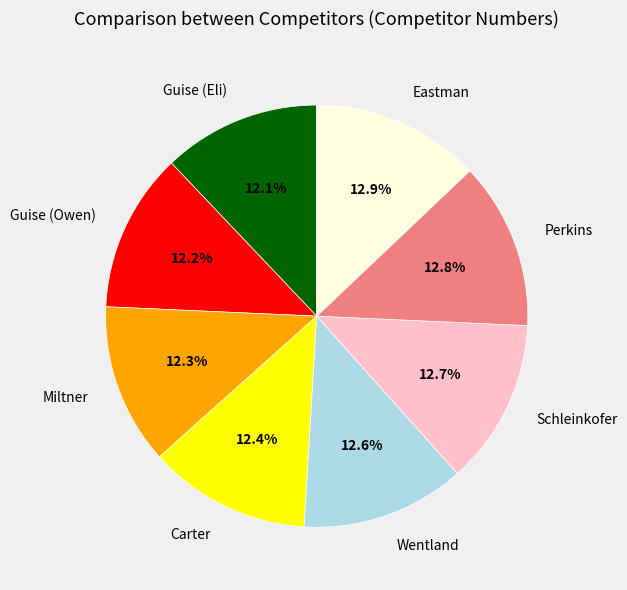

What percentage is the Wentland slice, to the nearest percent?

13%